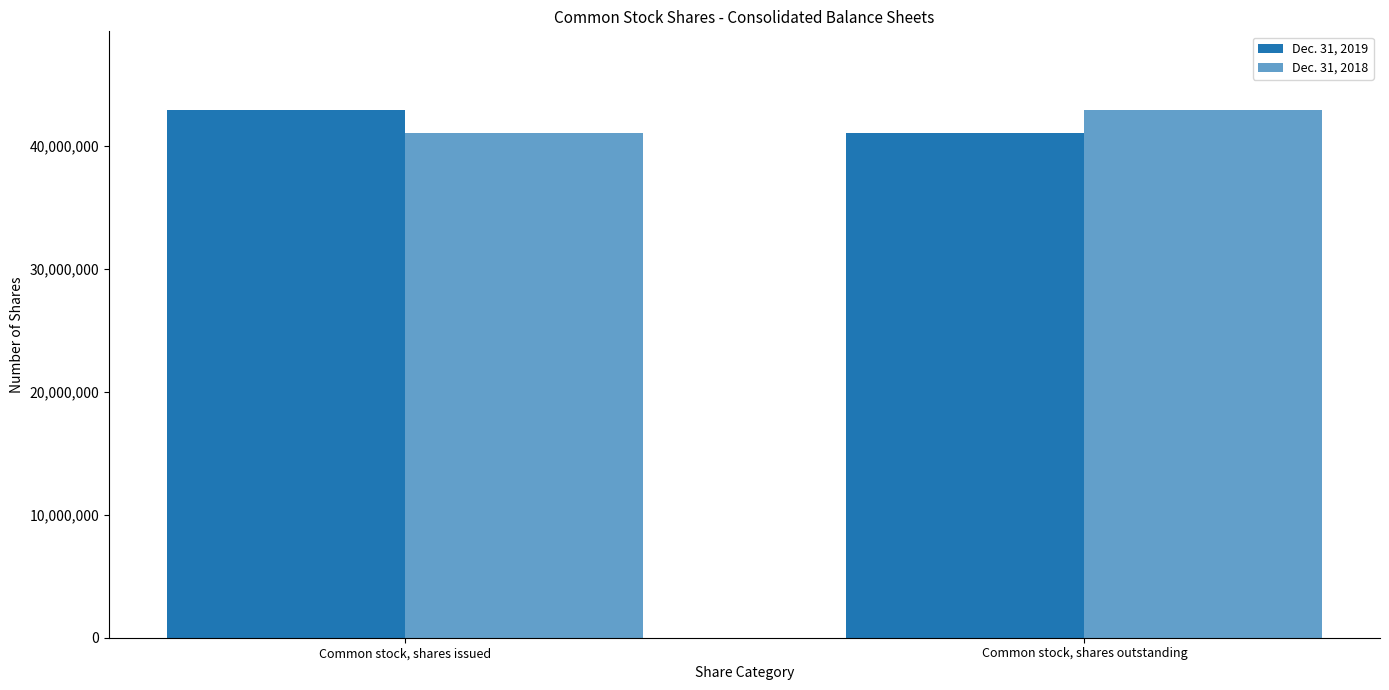

Is it true that Dec. 31, 2019 equals 42850405 at Common stock, shares issued?

True